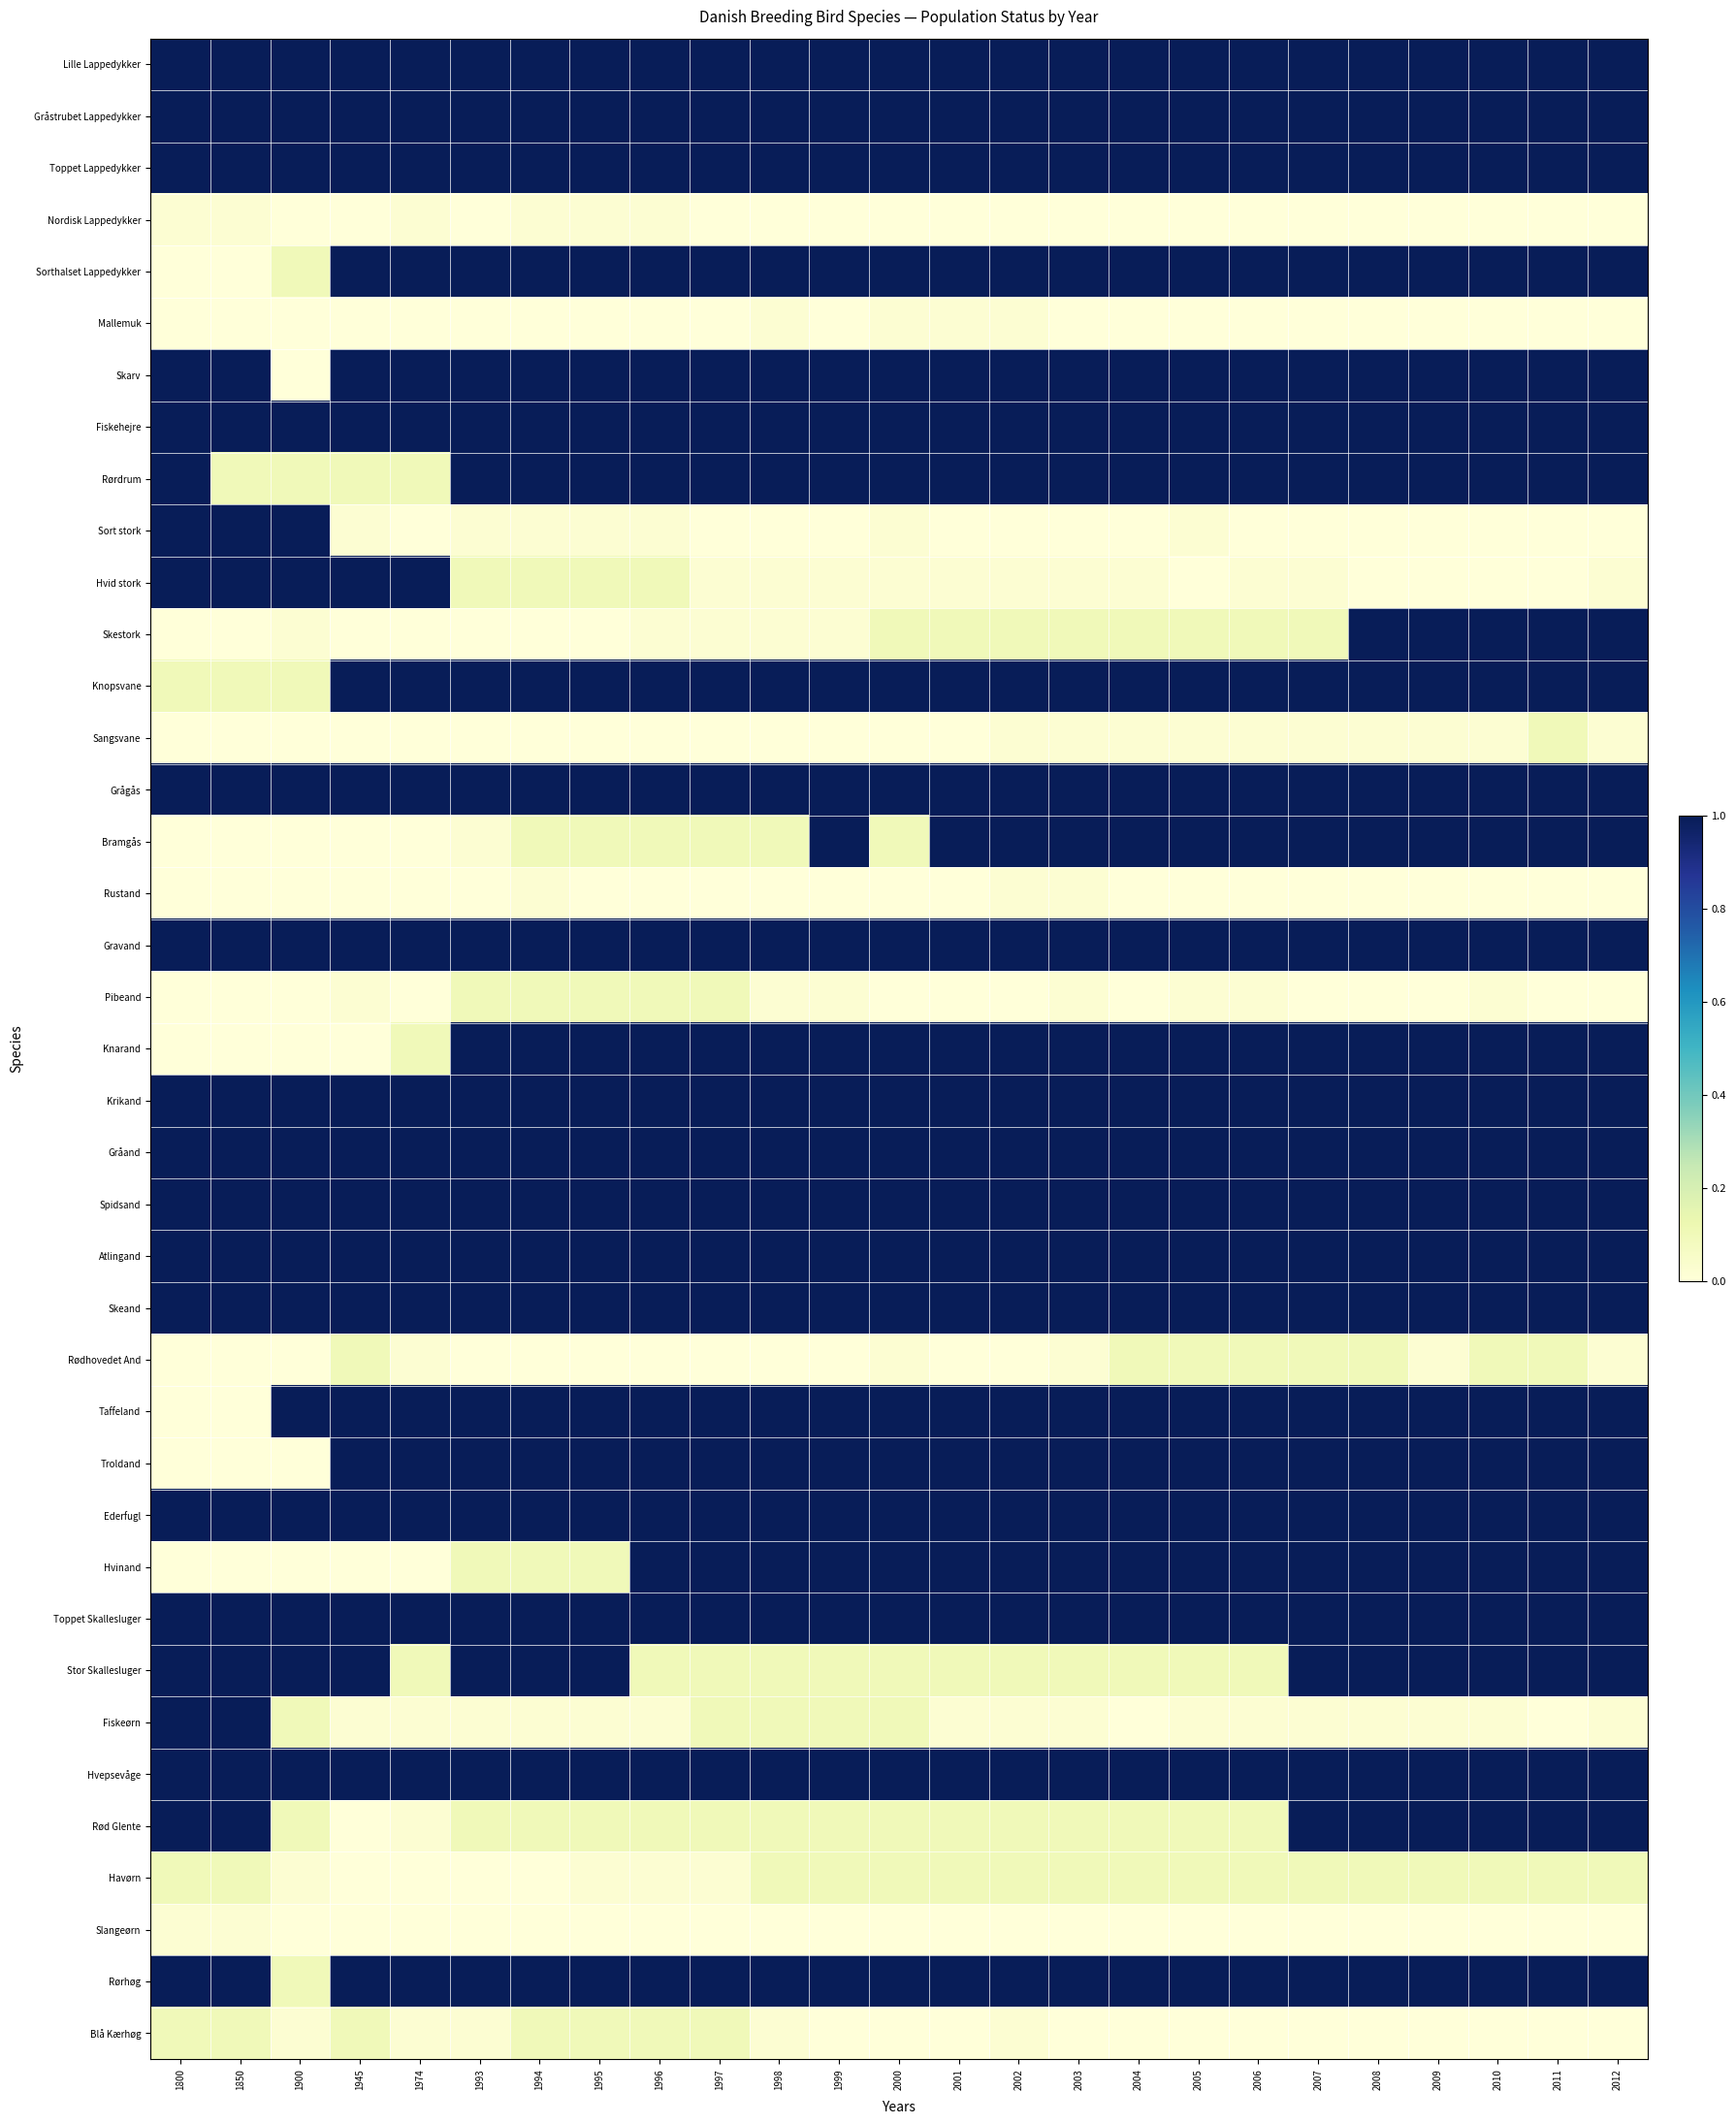

Which category has the highest value across all series?

1800